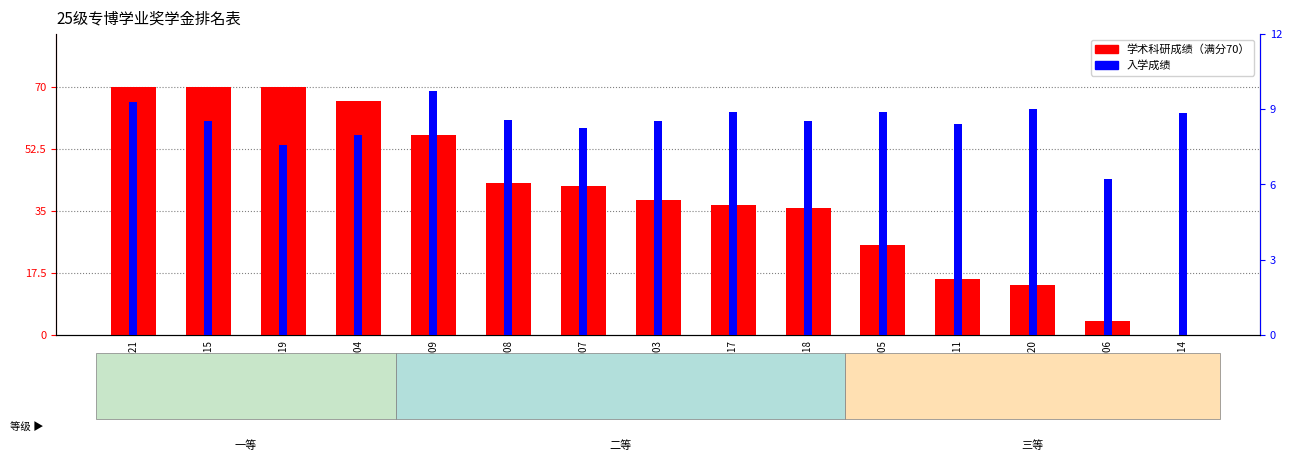

Does the chart contain stacked bars?

No